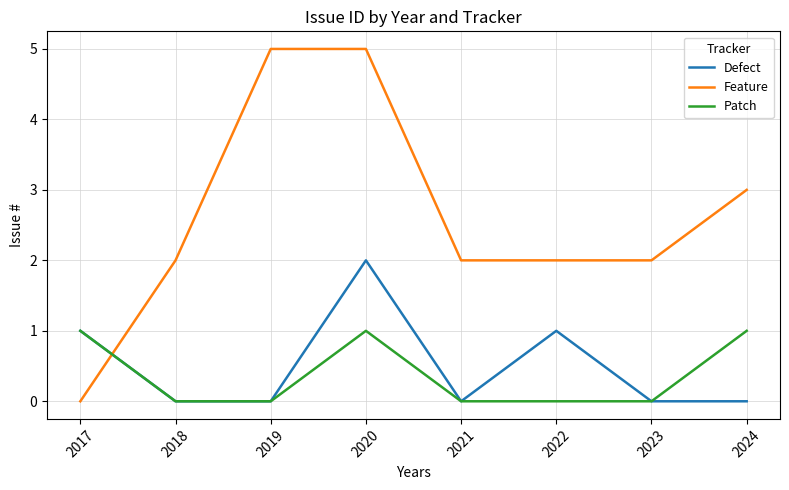

How many lines are shown in the chart?

3